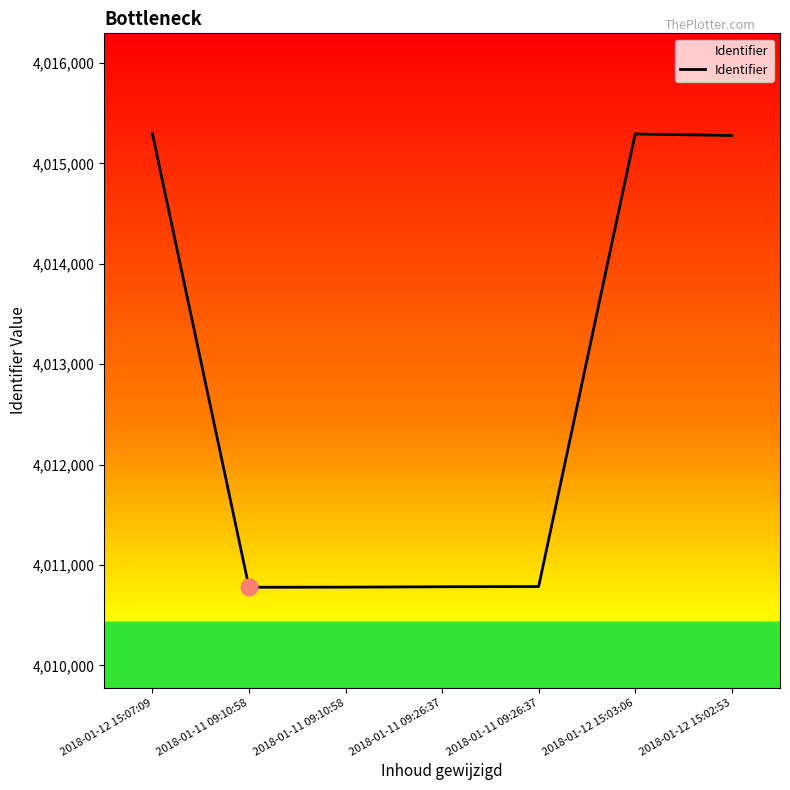

What is the average value?

4012713